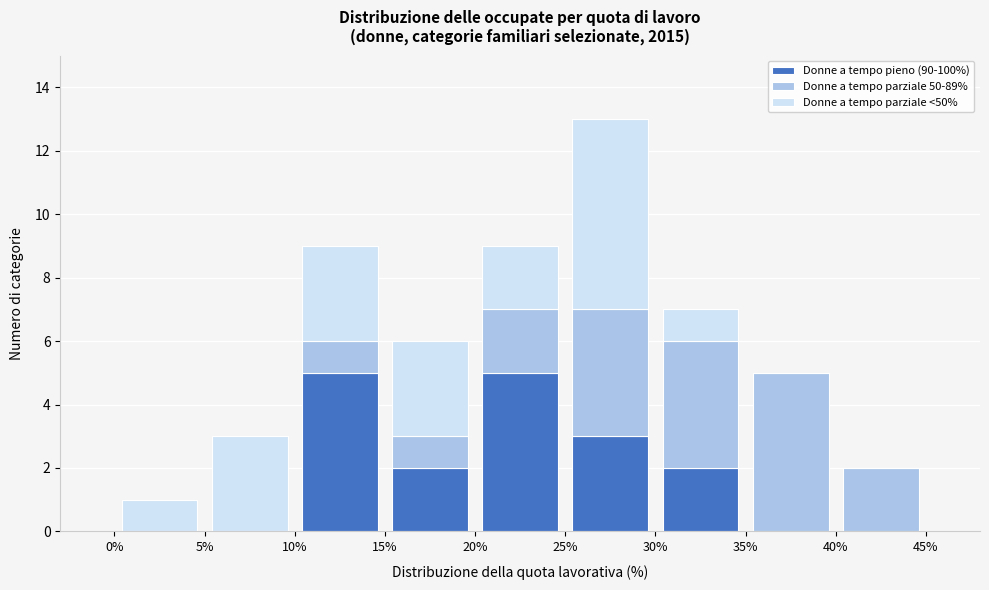

What is the total height of the stacked bar covering 35% to 40% on the x-axis? The values are not printed on the chart, so give them approximately, as read against the axis.

5